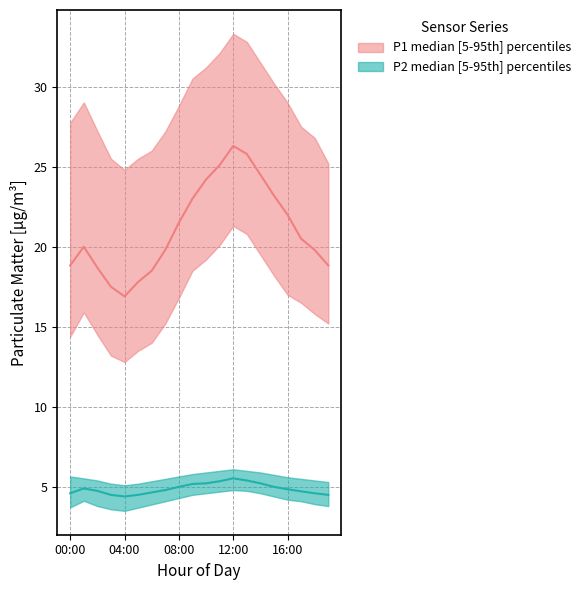

True or false: P2_lower has more than 2 points higher than both neighbors.

False